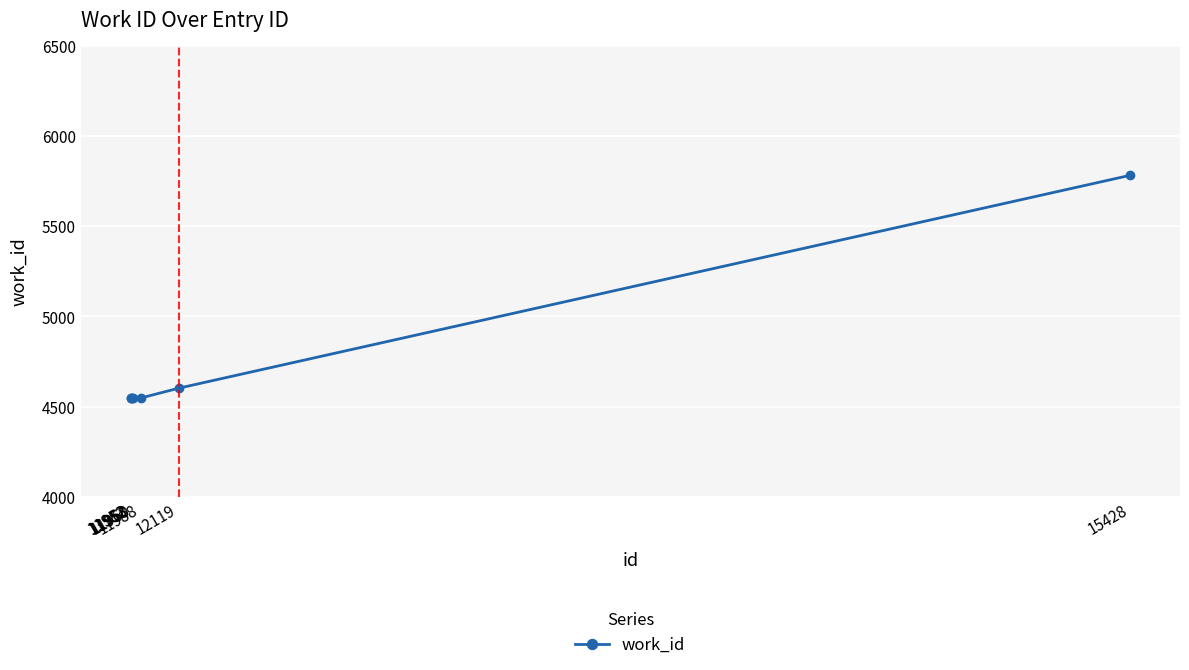

What value does the data have at 11960, to the nearest 10?

4550